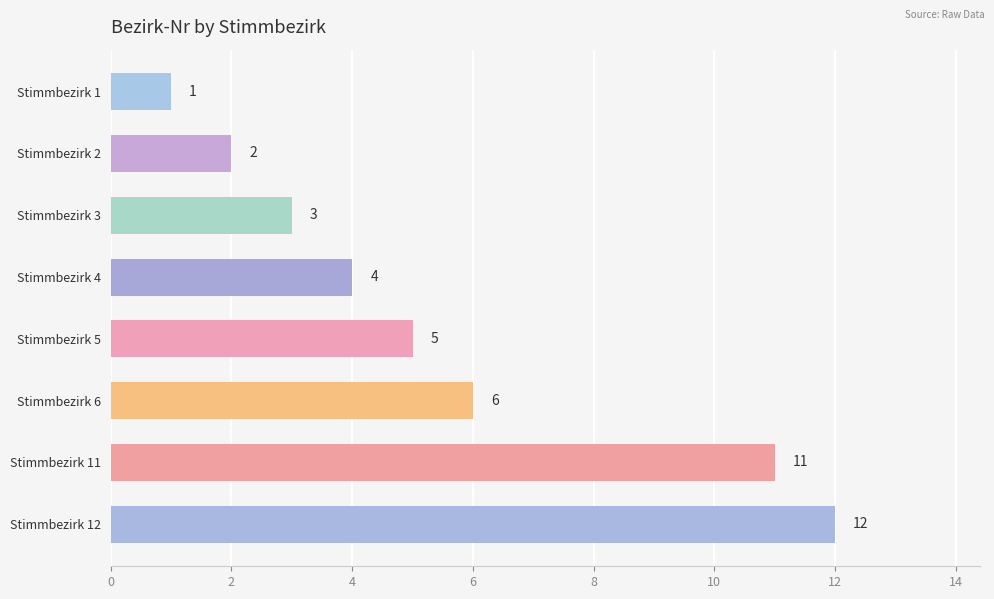

Reading top to bottom, transcribe all the data shown in this chart.

1	2	3	4	5	6	11	12